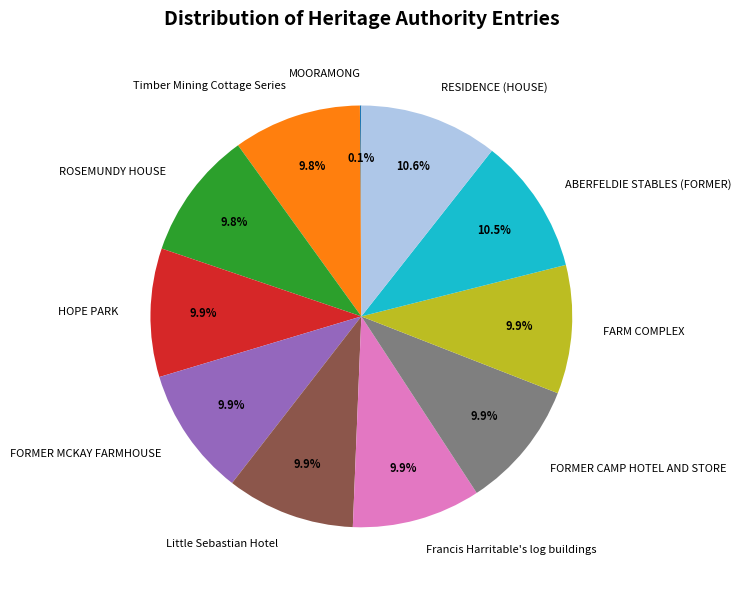

Do RESIDENCE (HOUSE) and Timber Mining Cottage Series together represent more than half of the pie?

No